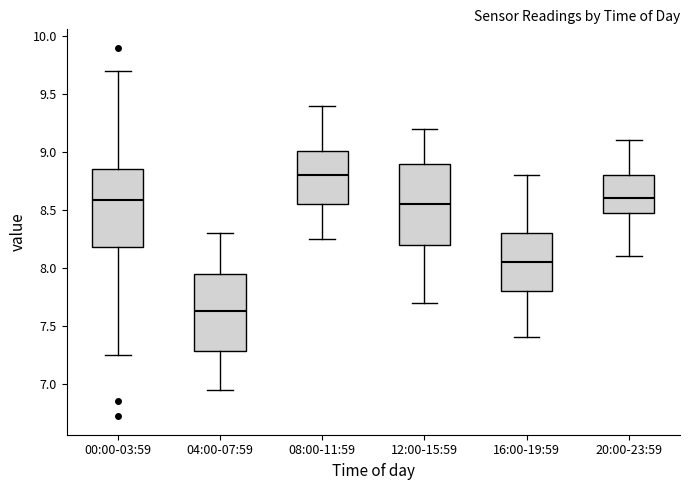

Where is the upper edge of the box for 08:00-11:59 on the y-axis? The values are not printed on the chart, so give them approximately, as read against the axis.

9.00